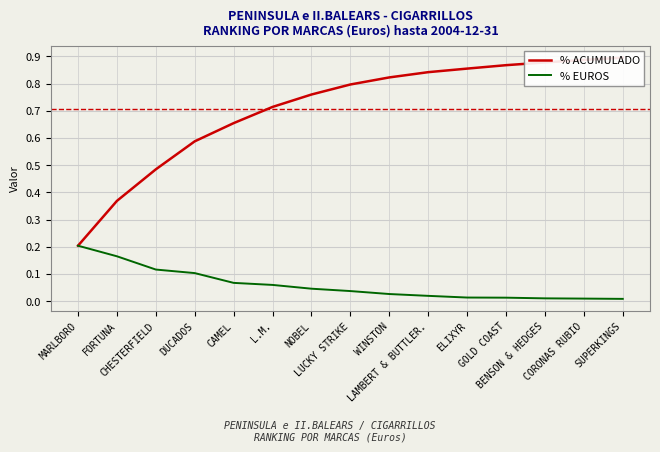

At which category does the chart reach its minimum across all series?

SUPERKINGS